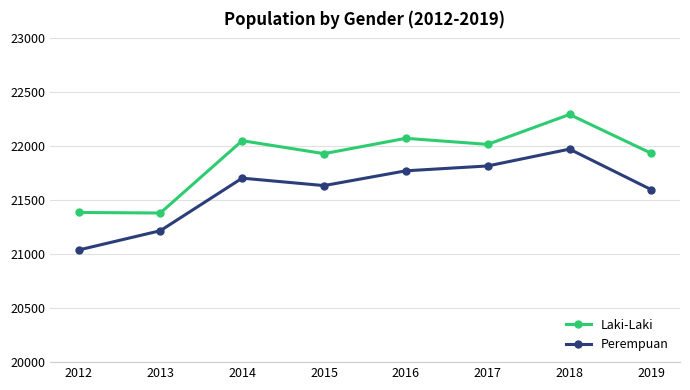

How many series are shown in this chart?

2